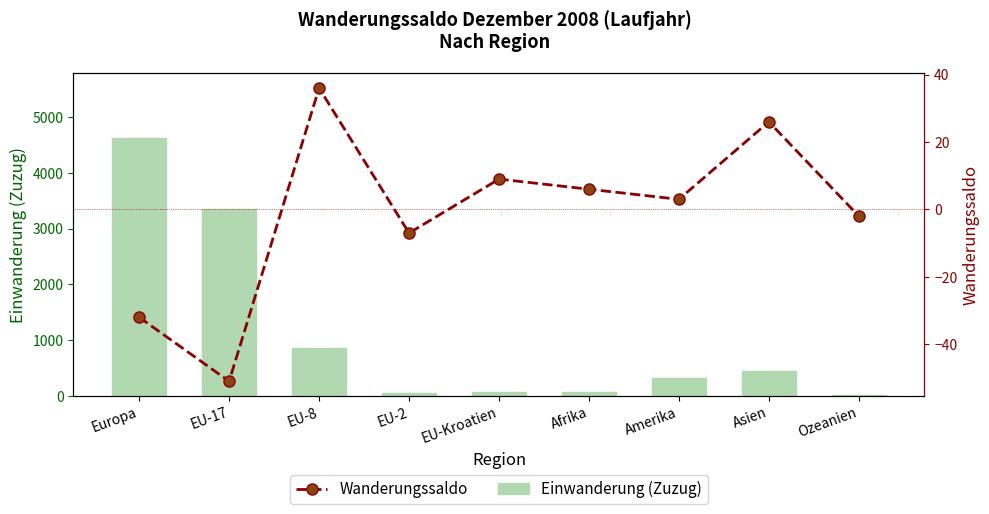

What is the smallest value displayed?

-51